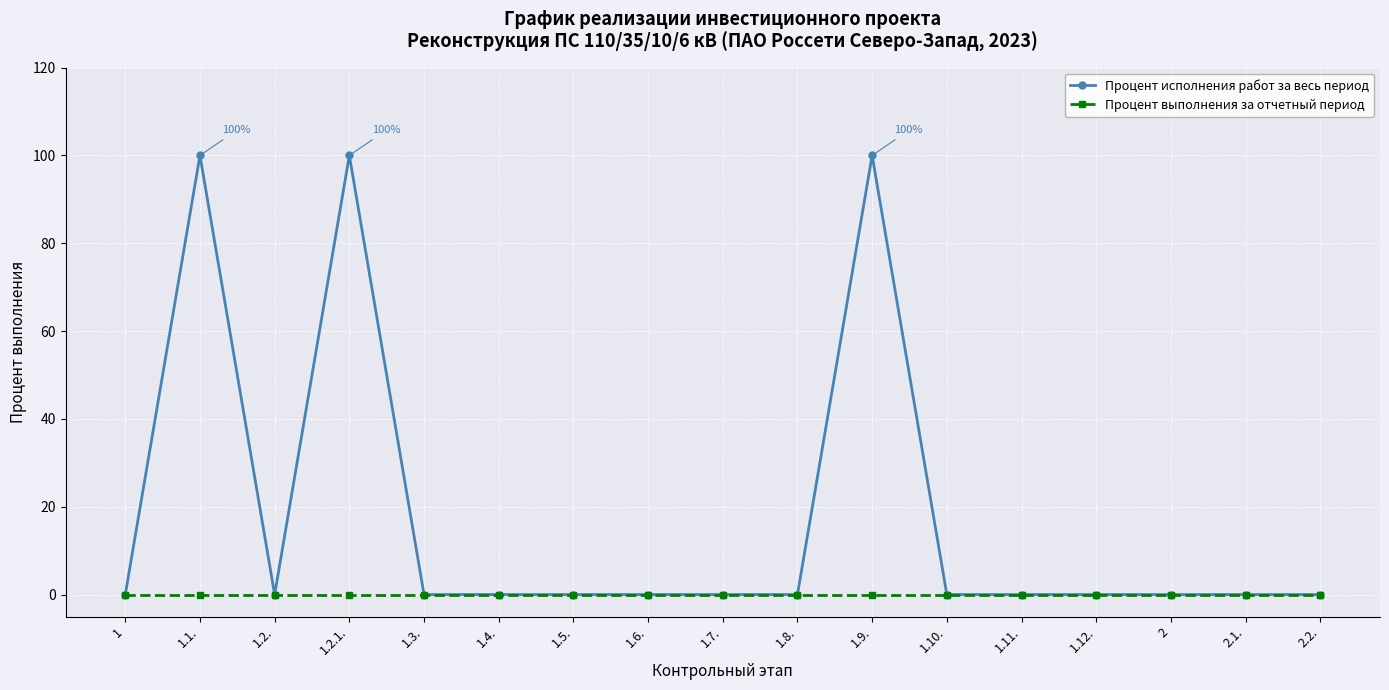

The Процент исполнения работ за весь период series shows -52 at 1.11.. True or false?

False